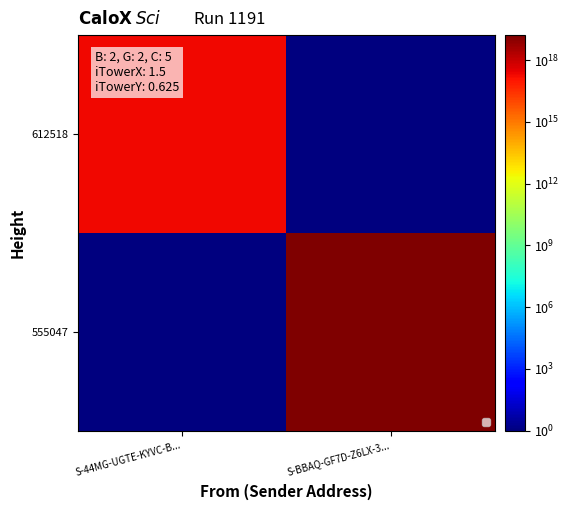

Which has a higher value, S-44MG-UGTE-KYVC-B... or S-BBAQ-GF7D-Z6LX-3...?

S-44MG-UGTE-KYVC-B...